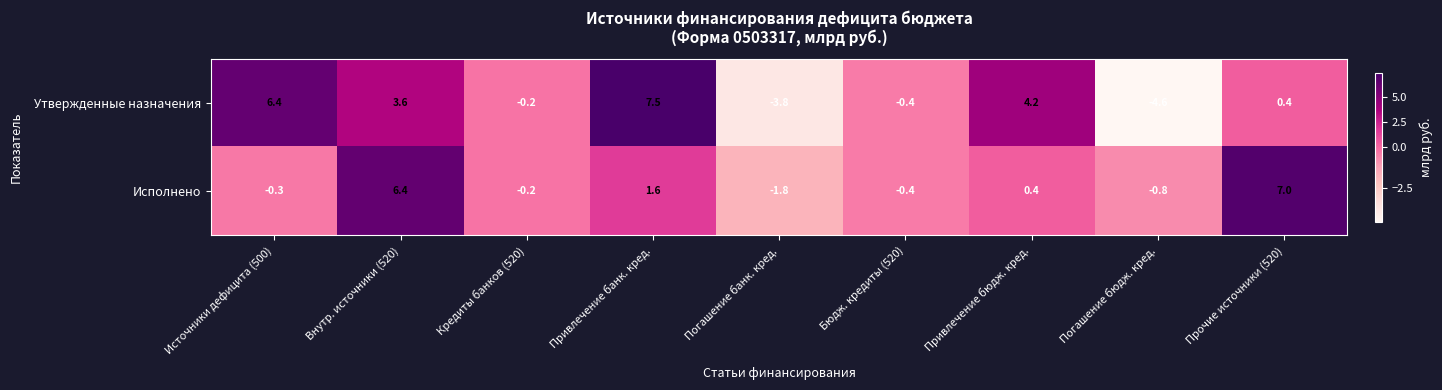

Between Кредиты банков (520) and Привлечение банк. кред., which series saw the biggest shift?

Утвержденные назначения